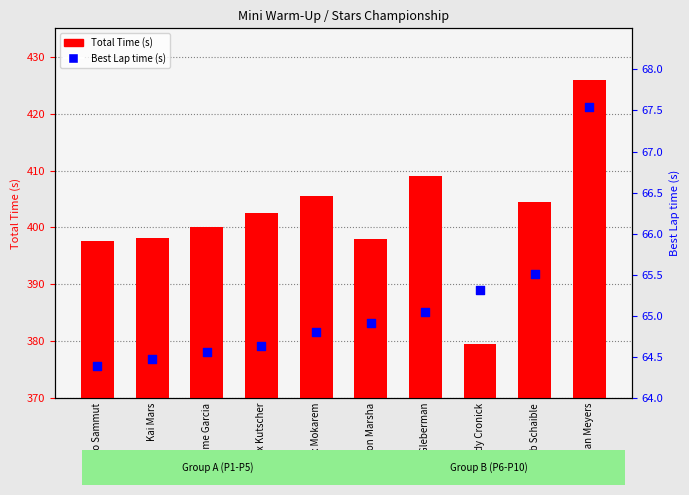

Which series contains the highest Y value?

Total Time (s)